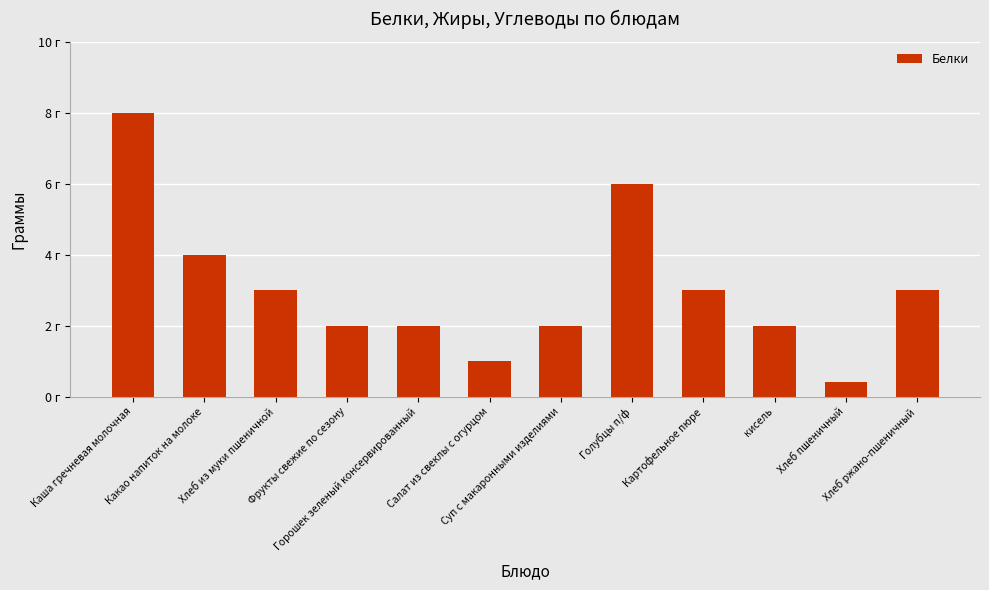

What is the label of the 1st bar from the left?

Каша гречневая молочная